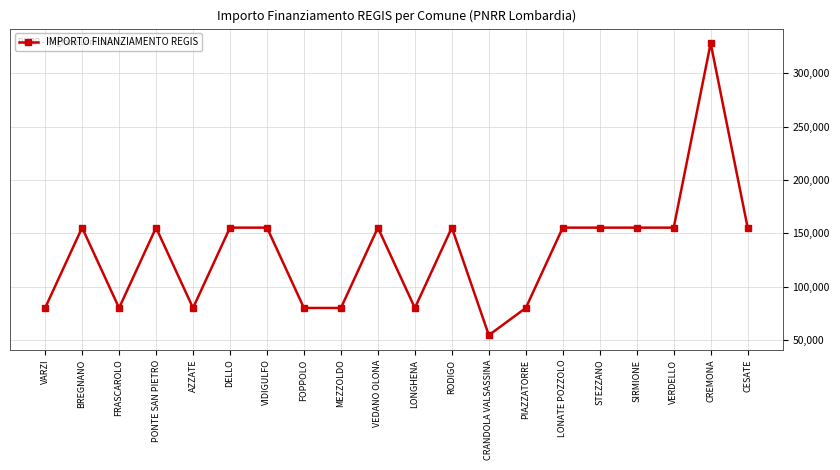

Reading right to left, extract all data points from this chart.

CESATE=155234	CREMONA=328160	VERDELLO=155234	SIRMIONE=155234	STEZZANO=155234	LONATE POZZOLO=155234	PIAZZATORRE=79922	CRANDOLA VALSASSINA=54412	RODIGO=155234	LONGHENA=79922	VEDANO OLONA=155234	MEZZOLDO=79922	FOPPOLO=79922	VIDIGULFO=155234	DELLO=155234	AZZATE=79922	PONTE SAN PIETRO=155234	FRASCAROLO=79922	BREGNANO=155234	VARZI=79922